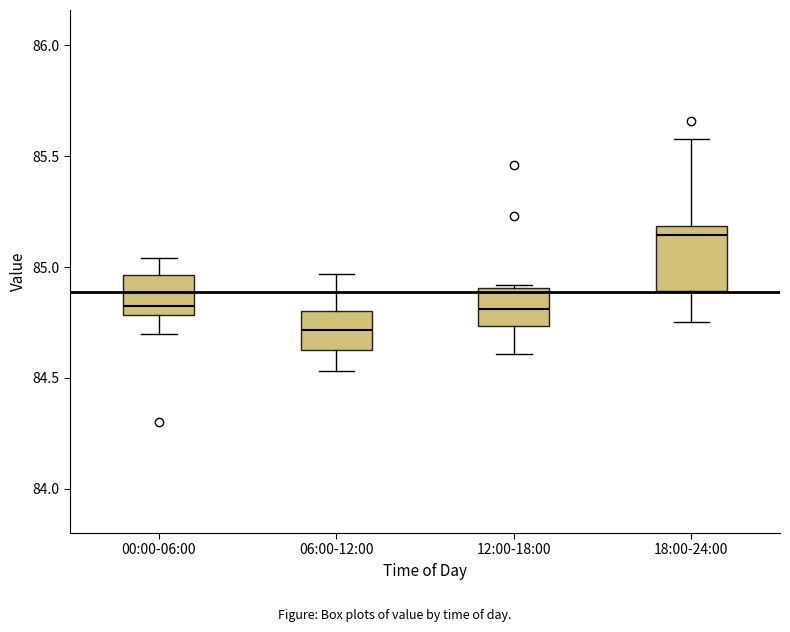

Reading left to right, transcribe this box plot: for each box, give where its median line is, the range the box spans, and where its two whiskers end, as read against the y-axis. The values are not printed on the chart, so give them approximately, as read against the axis.

00:00-06:00: median 84.85, box 84.80 to 84.95, whiskers 84.70 to 85.05
06:00-12:00: median 84.70, box 84.65 to 84.80, whiskers 84.55 to 84.95
12:00-18:00: median 84.80, box 84.75 to 84.90, whiskers 84.60 to 84.90 (just above the box's upper edge)
18:00-24:00: median 85.15, box 84.90 to 85.20, whiskers 84.75 to 85.60